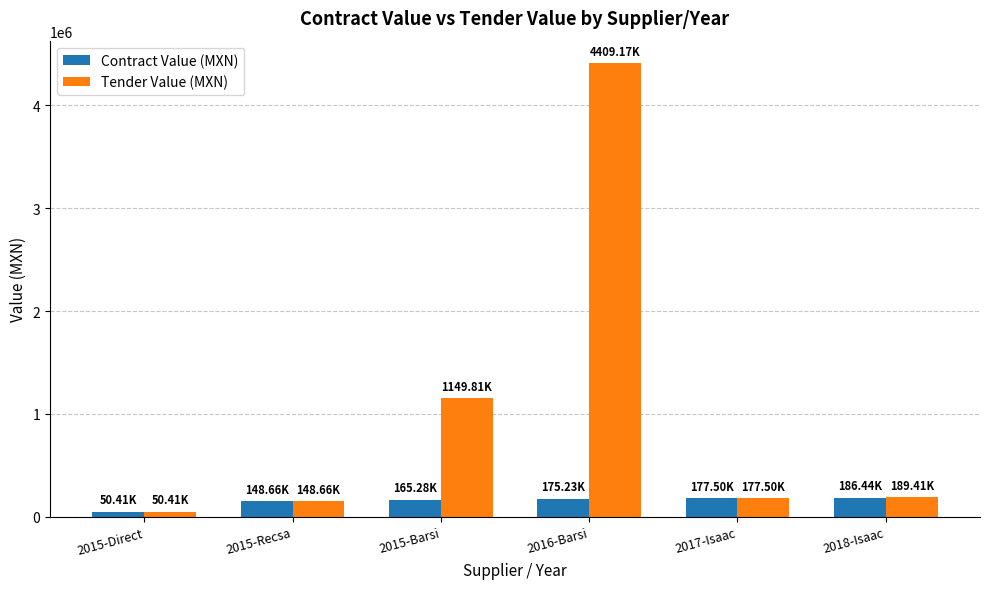

Which series has the largest range (max minus min)?

Tender Value (MXN)